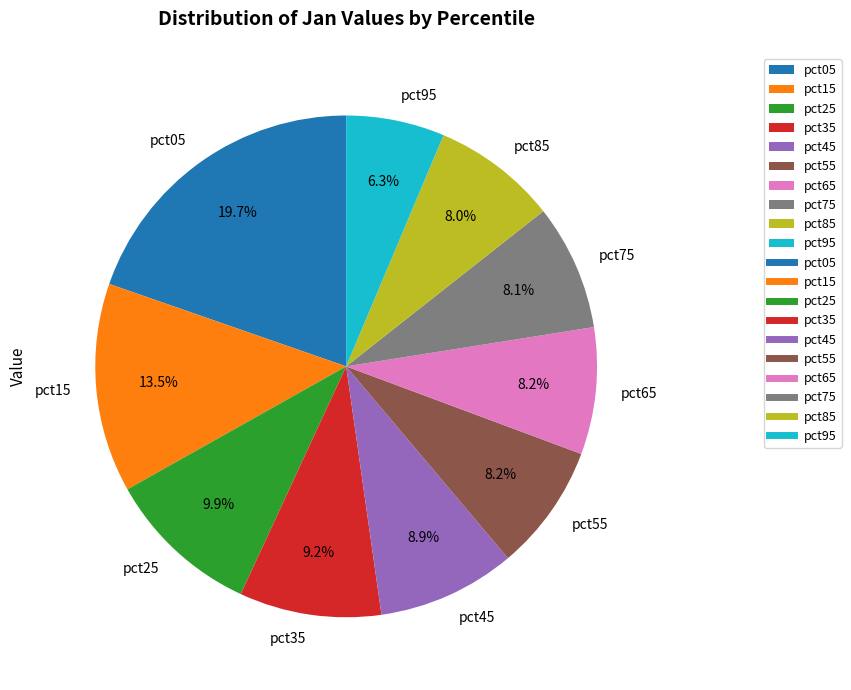

Is the sum of pct05 and pct25 greater than half?

No